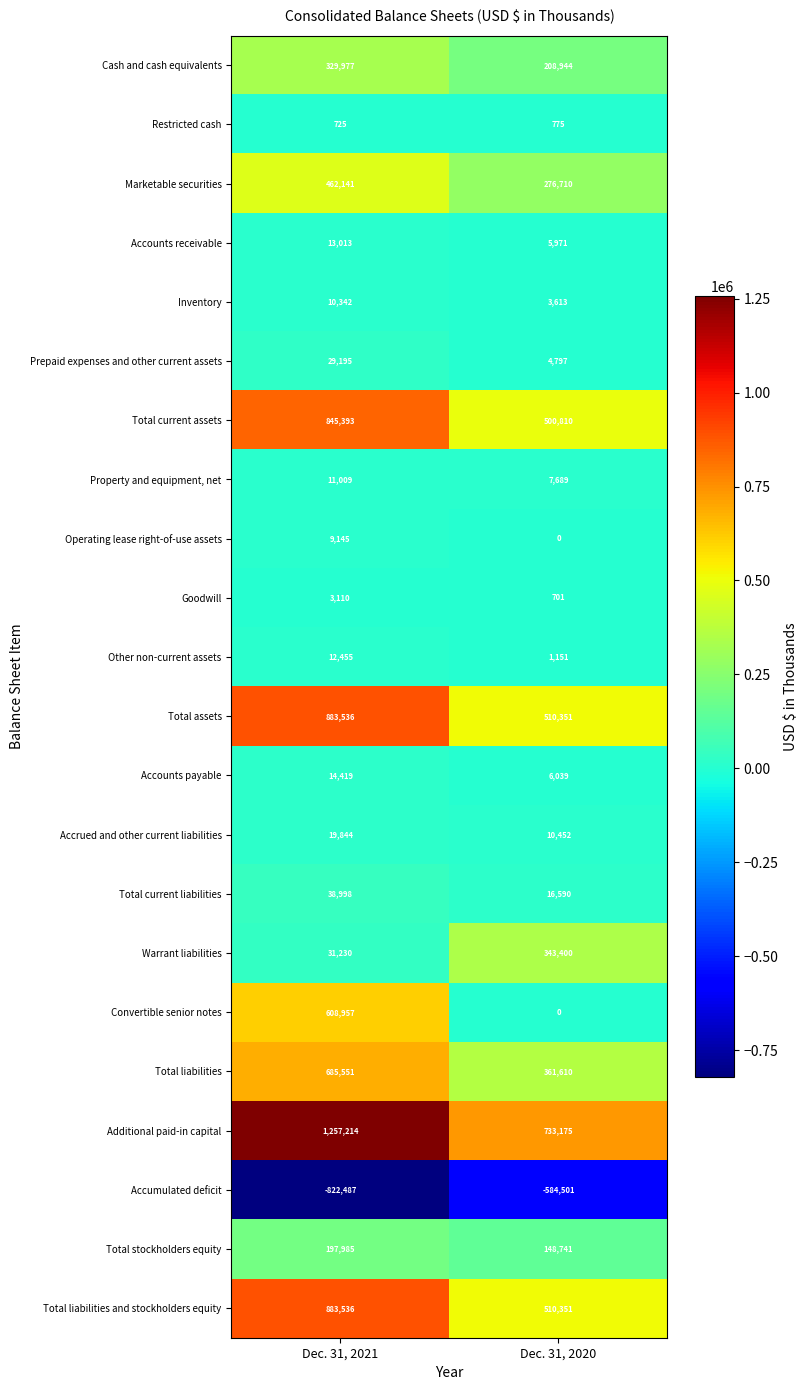

At which category is the sum across all series the highest?

Dec. 31, 2021